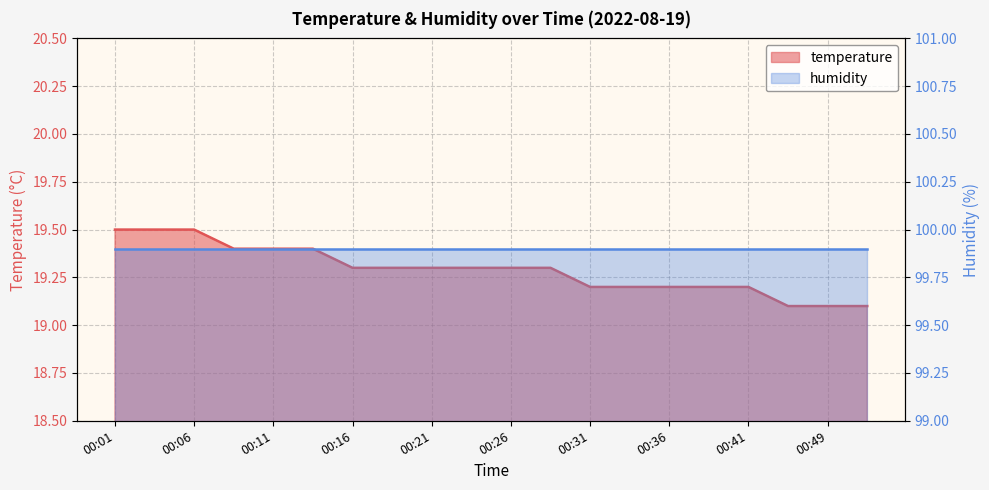

Rank the categories by value from highest to lowest.

00:01, 00:04, 00:06, 00:09, 00:11, 00:14, 00:16, 00:19, 00:21, 00:24, 00:26, 00:29, 00:31, 00:34, 00:36, 00:38, 00:41, 00:46, 00:49, 00:51